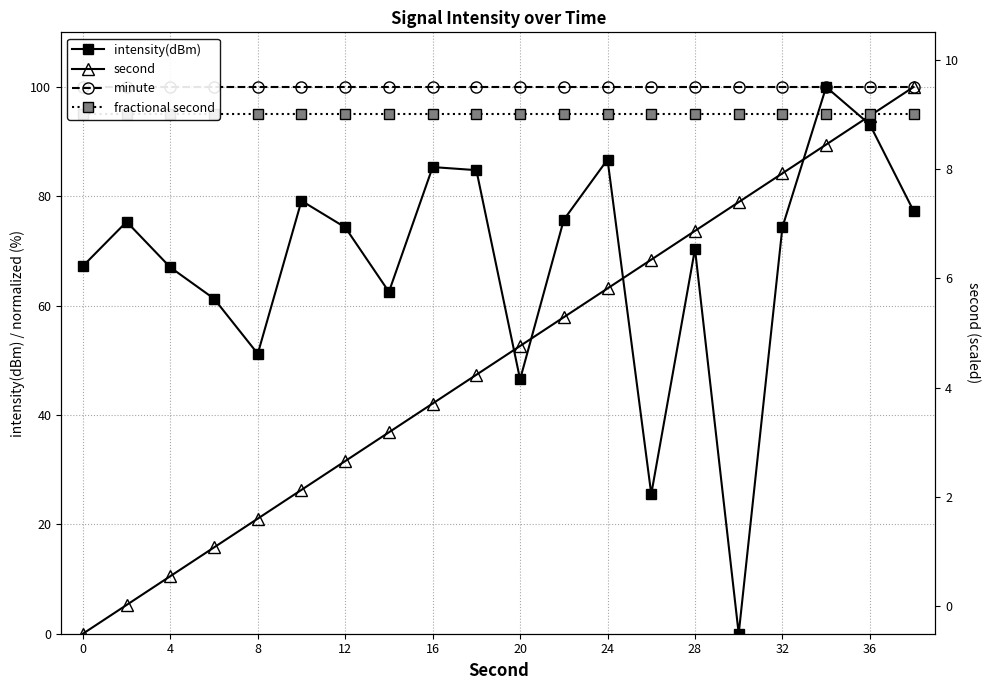

What is the average value of the fractional second series?

95.0